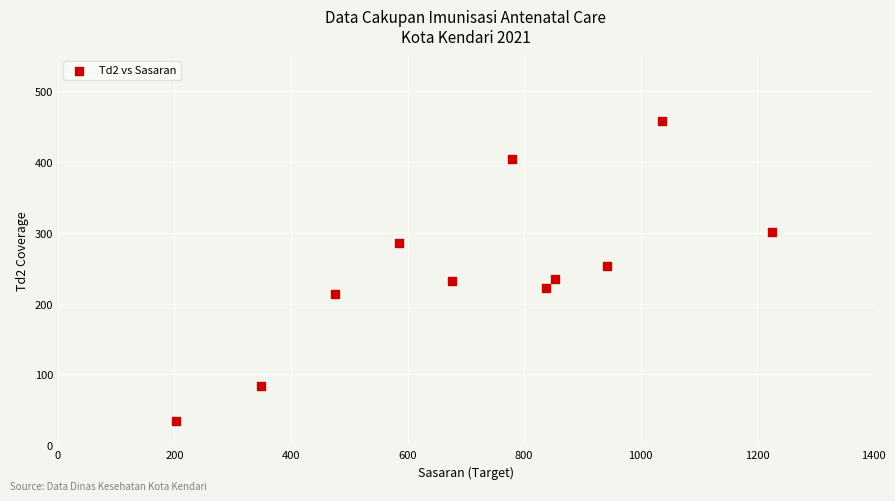

What is the average Y value?

247